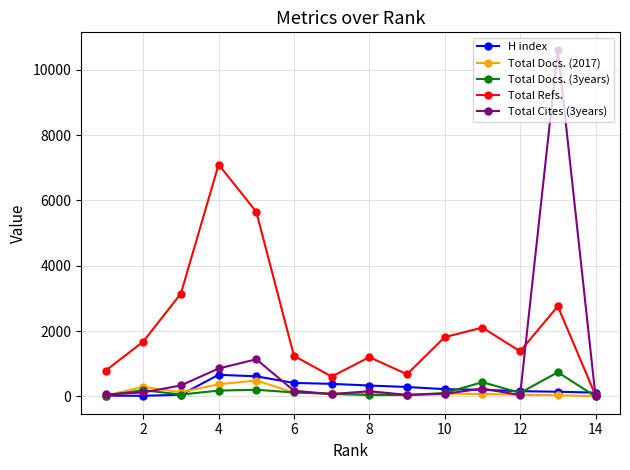

At how many categories does at least one series exceed 4302?

3